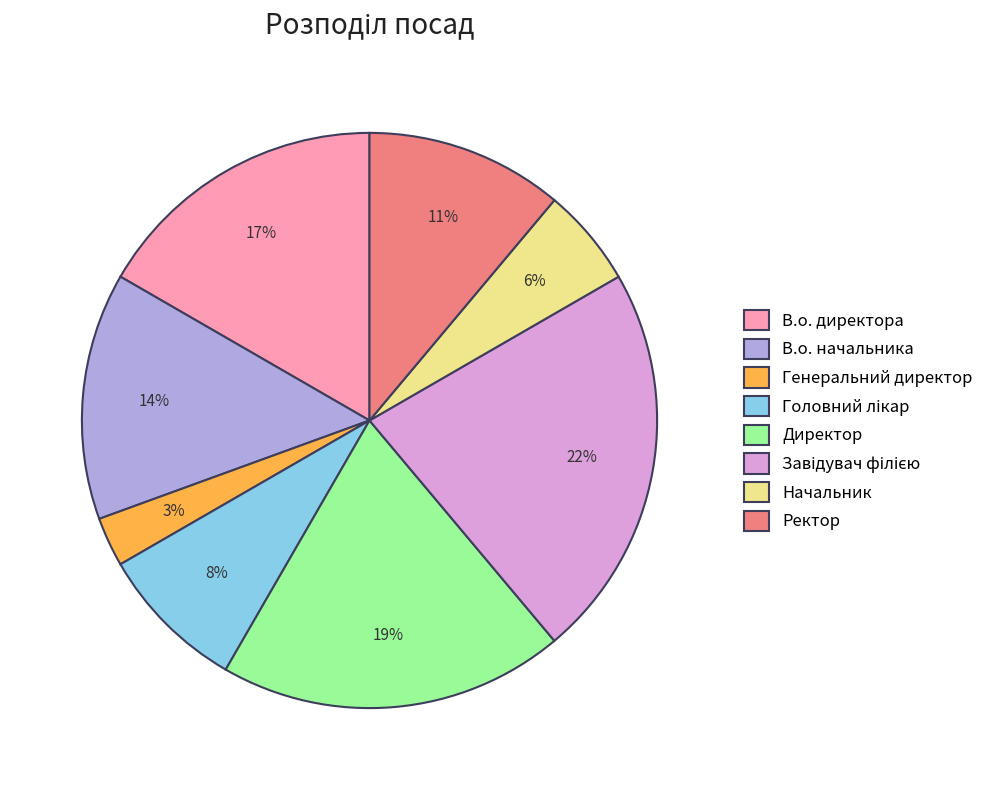

To the nearest percent, what is the combined percentage of Директор and Начальник?

25%